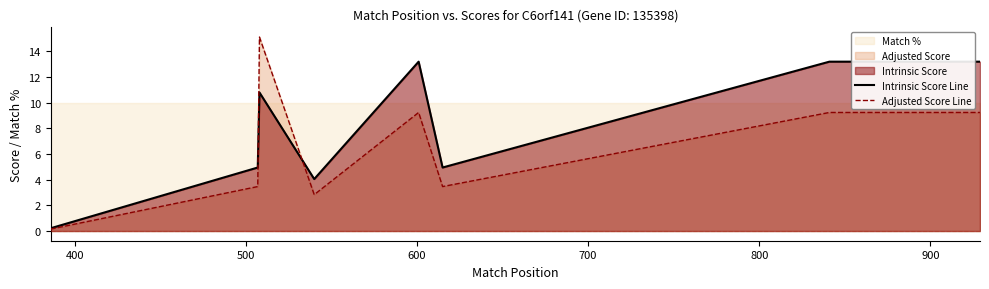

What is the difference between the maximum and second lowest values in the Adjusted Score Line series?

12.3